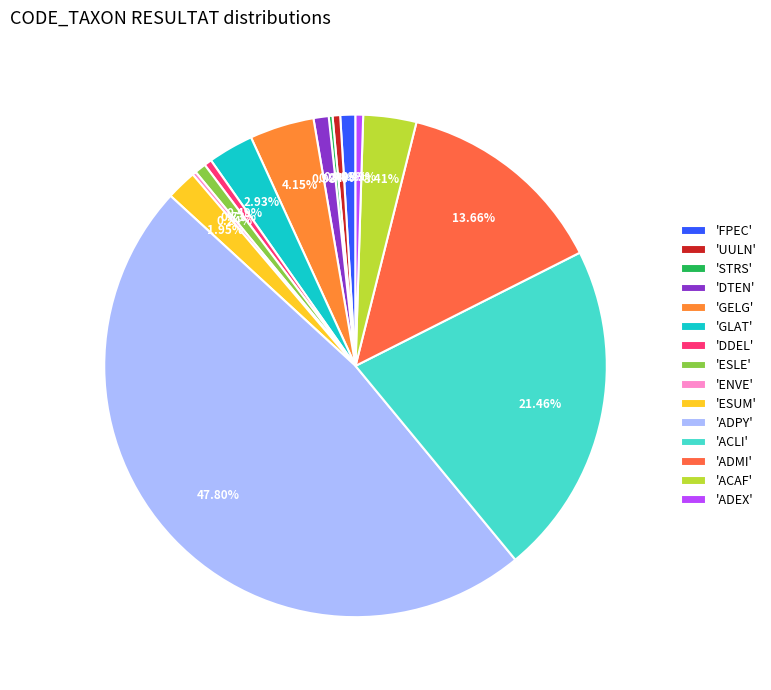

To the nearest percent, what is the average slice percentage?

7%